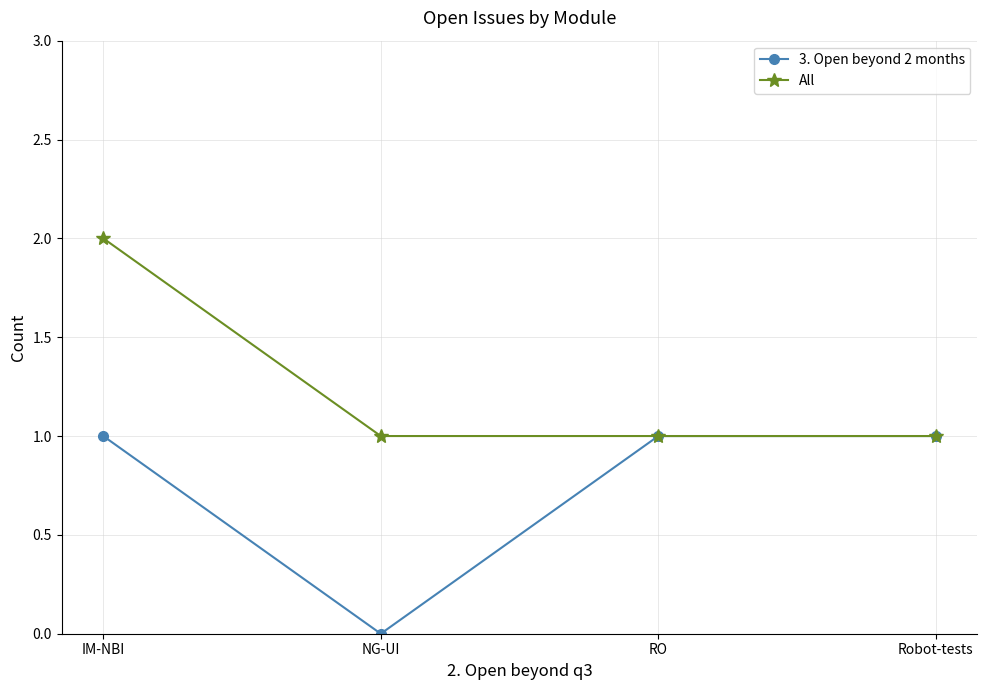

The 3. Open beyond 2 months series shows 0 at IM-NBI. True or false?

False